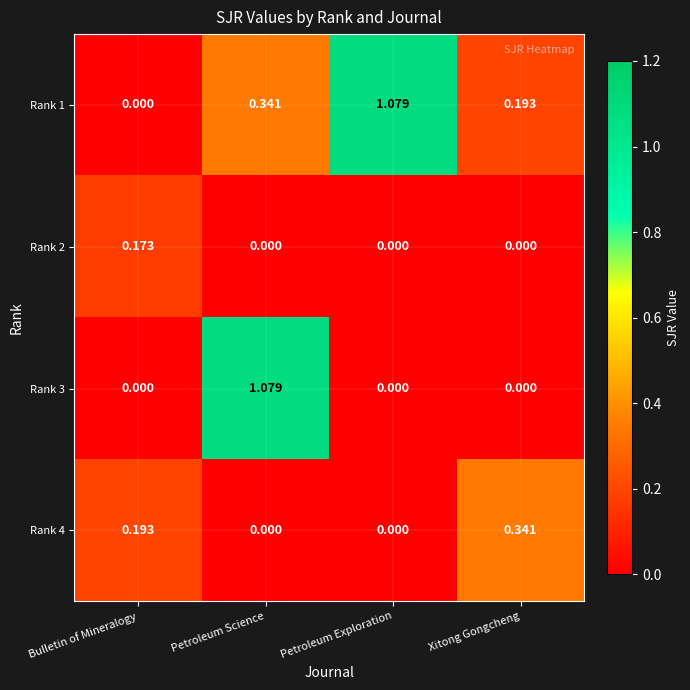

What is the total value across all series at Bulletin of Mineralogy?

0.4